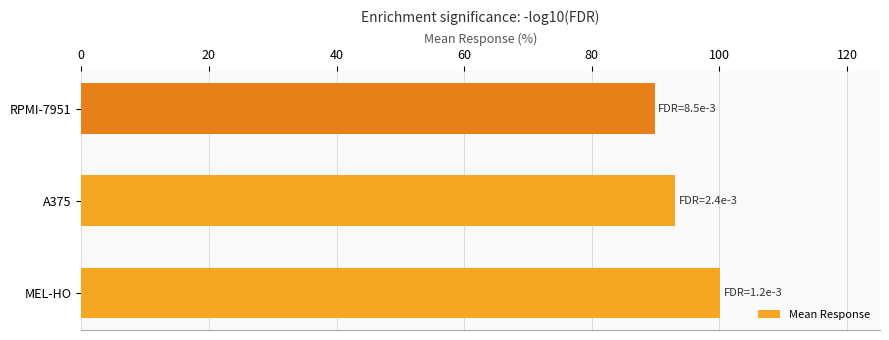

What is the change in value from A375 to RPMI-7951?

-3.2